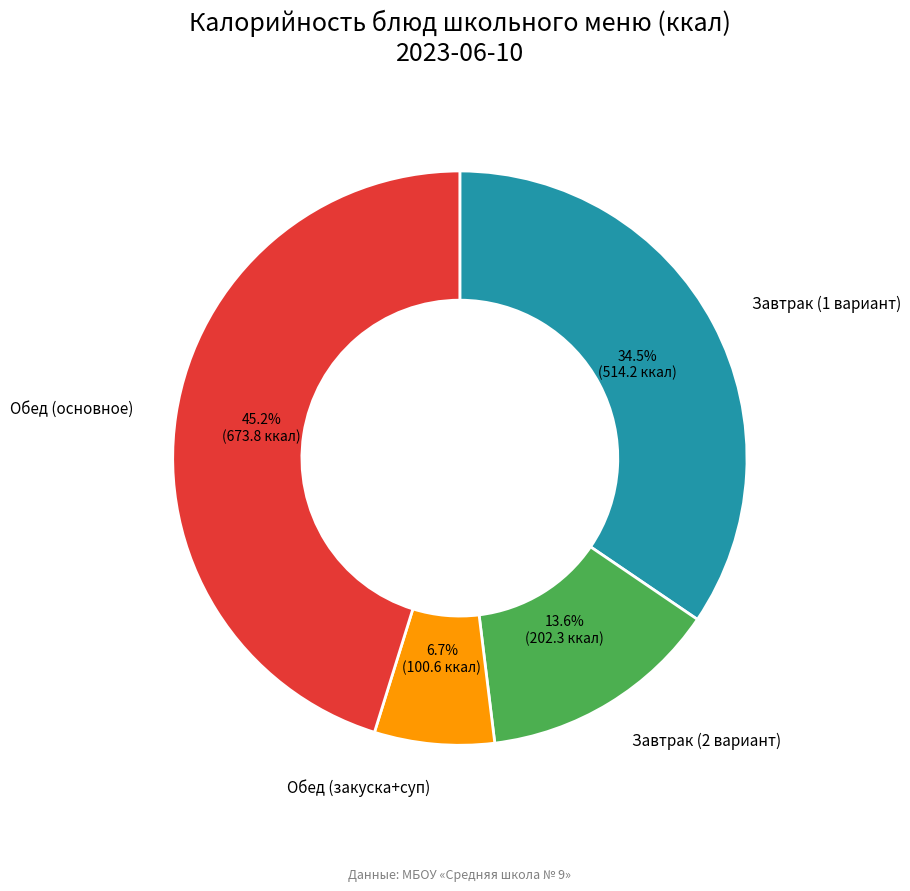

Rank the categories by value from highest to lowest.

Обед (основное), Завтрак (1 вариант), Завтрак (2 вариант), Обед (закуска+суп)